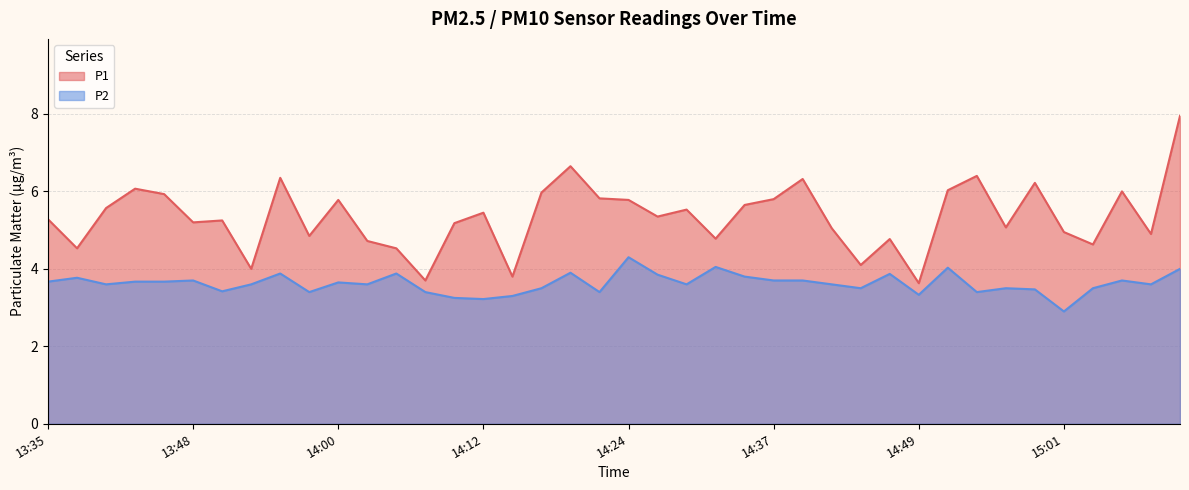

Which has a higher value, 14:02 or 13:42?

13:42